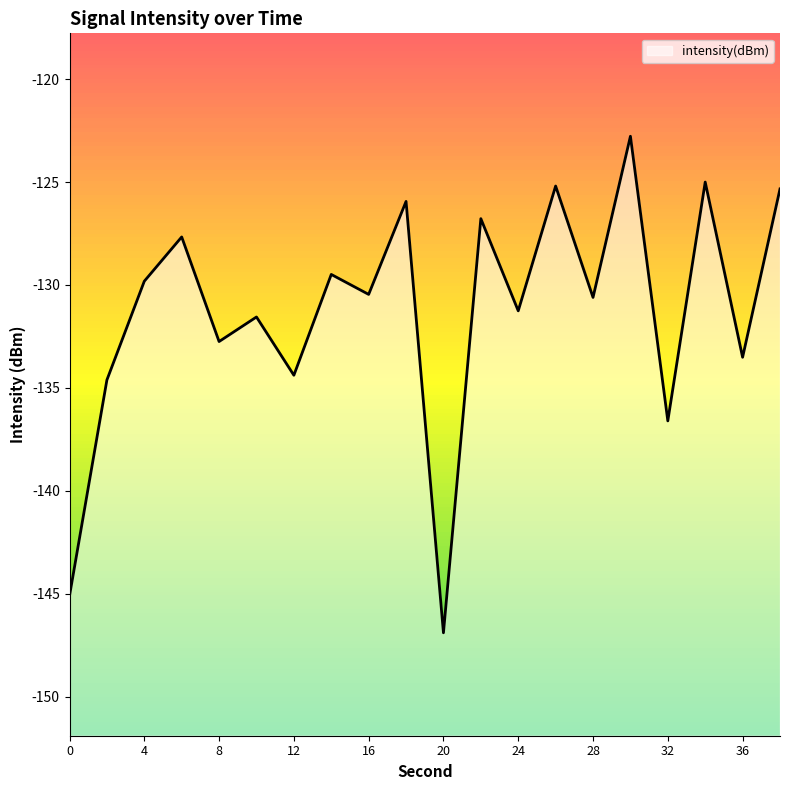

Does the chart have visible grid lines?

No